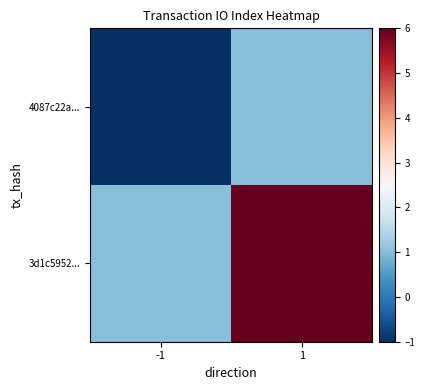

What is the spread (max minus min) of values at 1?

5